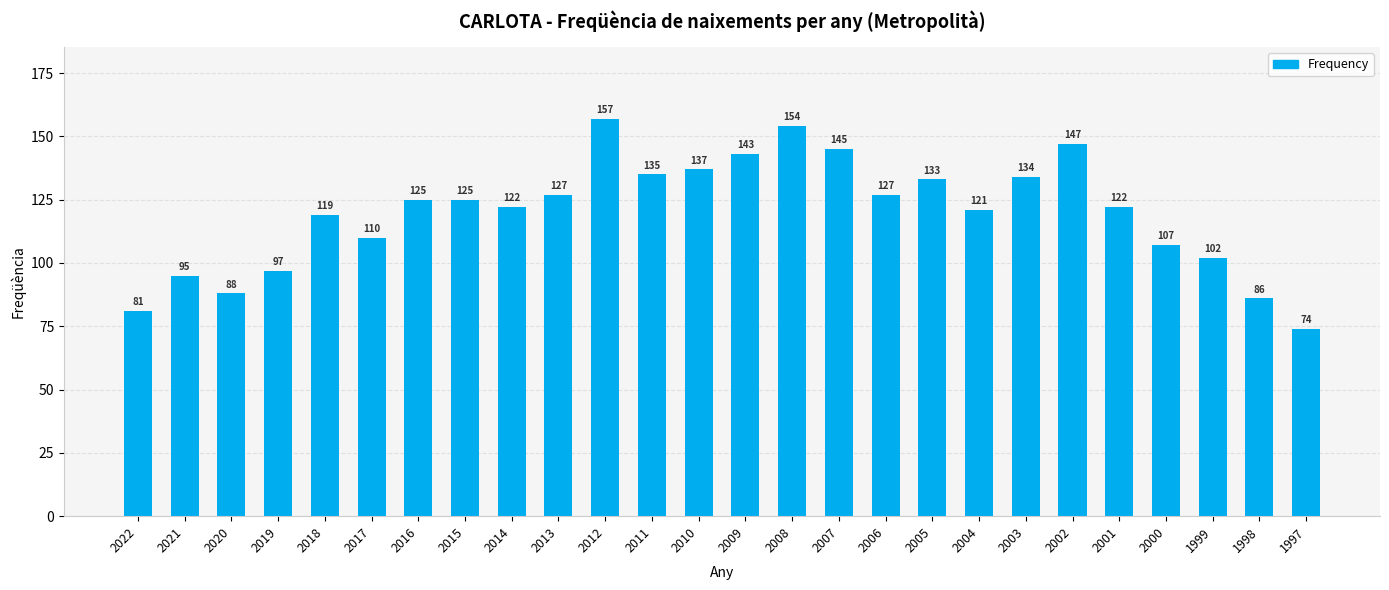

Read the value at 2006, to the nearest 10.

130